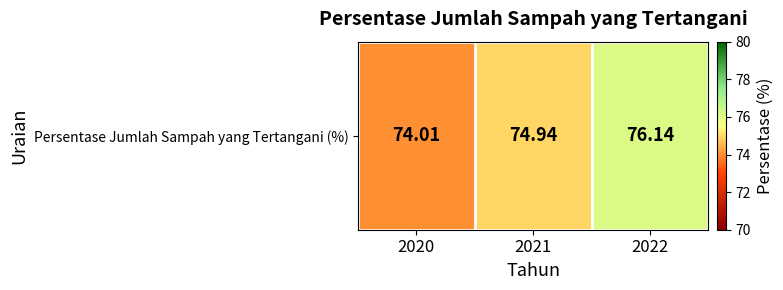

Reading left to right, transcribe all the data shown in this chart.

74.0	74.9	76.1